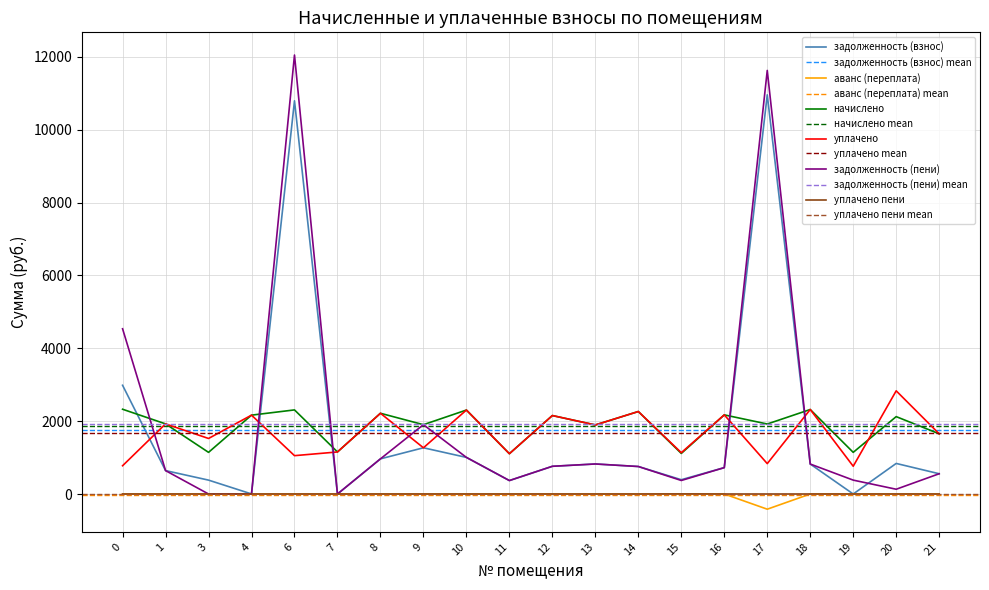

What are all the series names shown in the legend?

задолженность (взнос), аванс (переплата), начислено, уплачено, задолженность (пени), уплачено пени